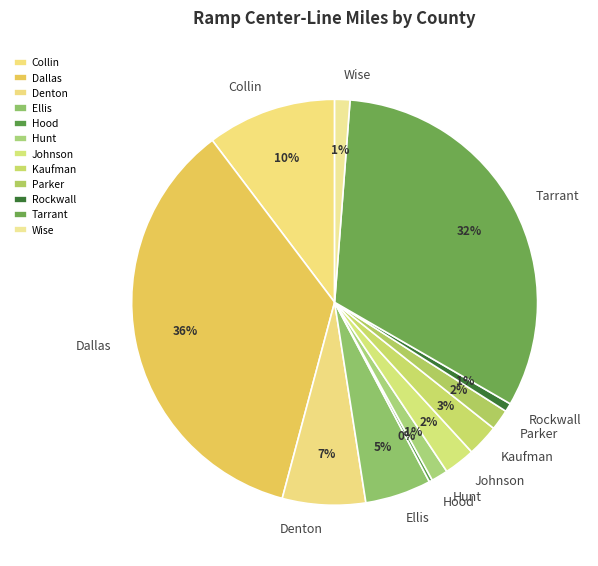

Does Johnson account for over 50% of the chart?

No